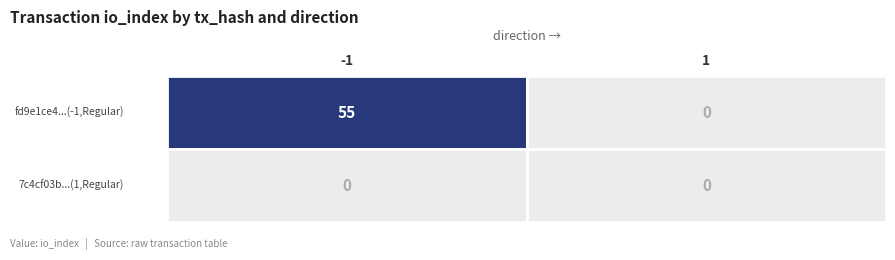

Which series has the largest range (max minus min)?

fd9e1ce4583fd91918bacba5d39eff73ce14978